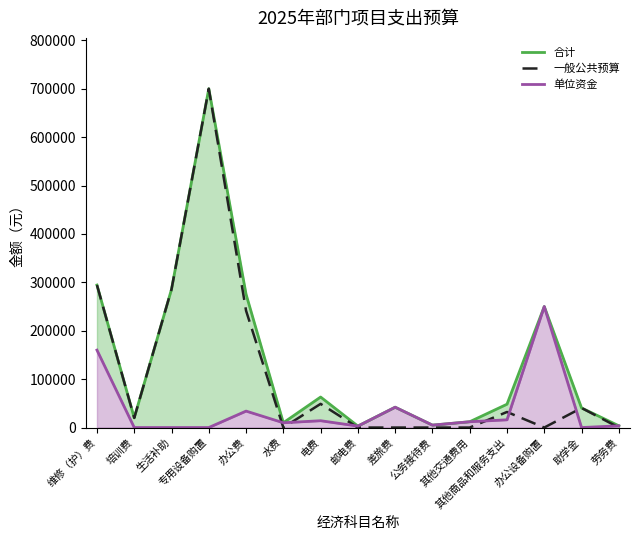

What are all the series names shown in the legend?

合计, 一般公共预算, 单位资金